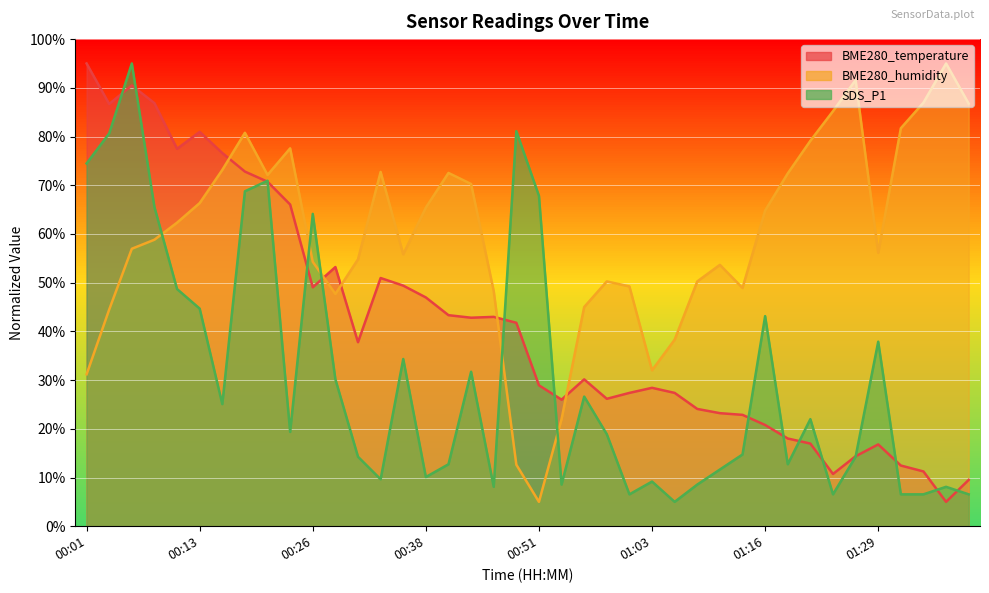

What are all the series names shown in the legend?

BME280_temperature, BME280_humidity, SDS_P1